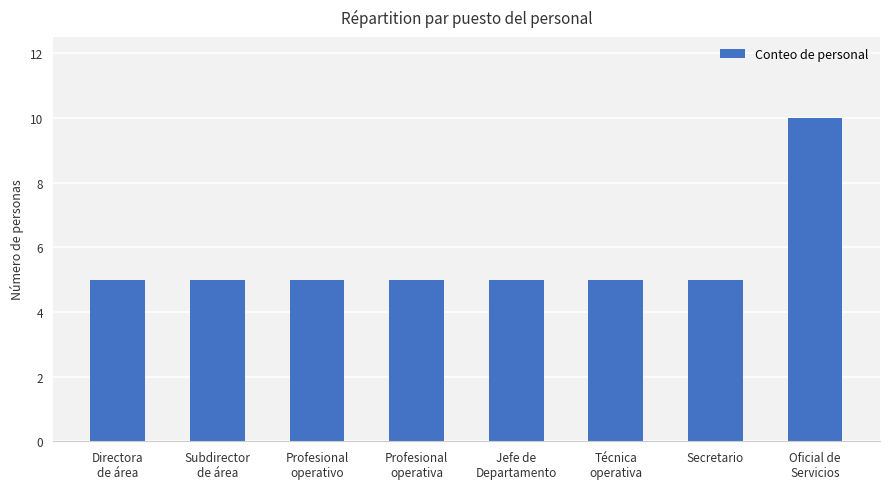

What is the average value?

6